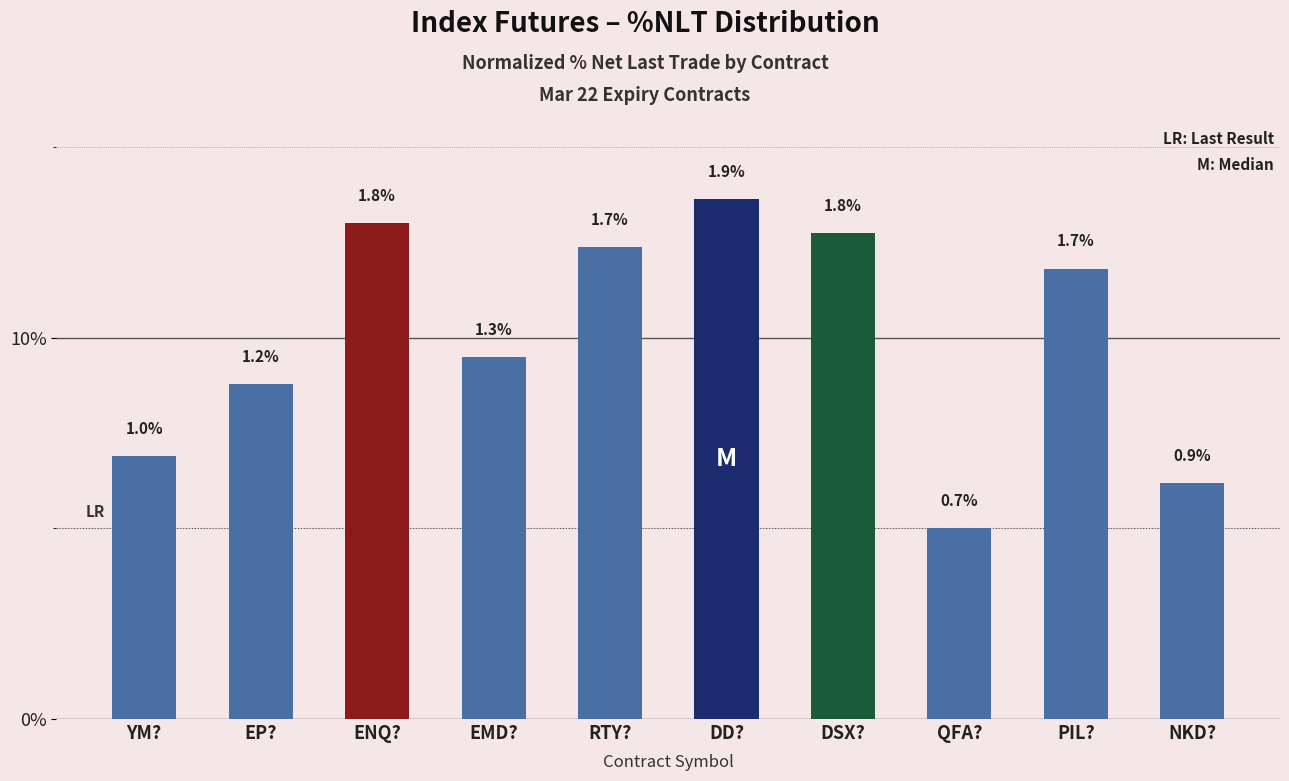

How many bars are there in total?

10